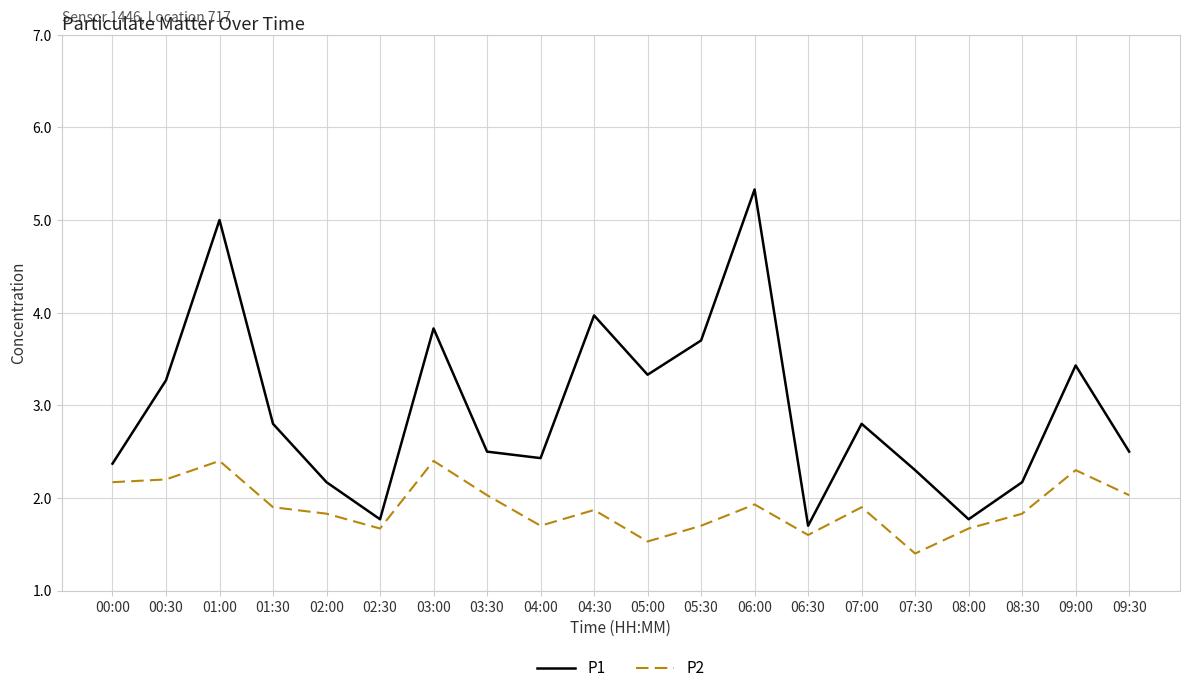

What is the approximate value of P2 at 03:00?

2.4